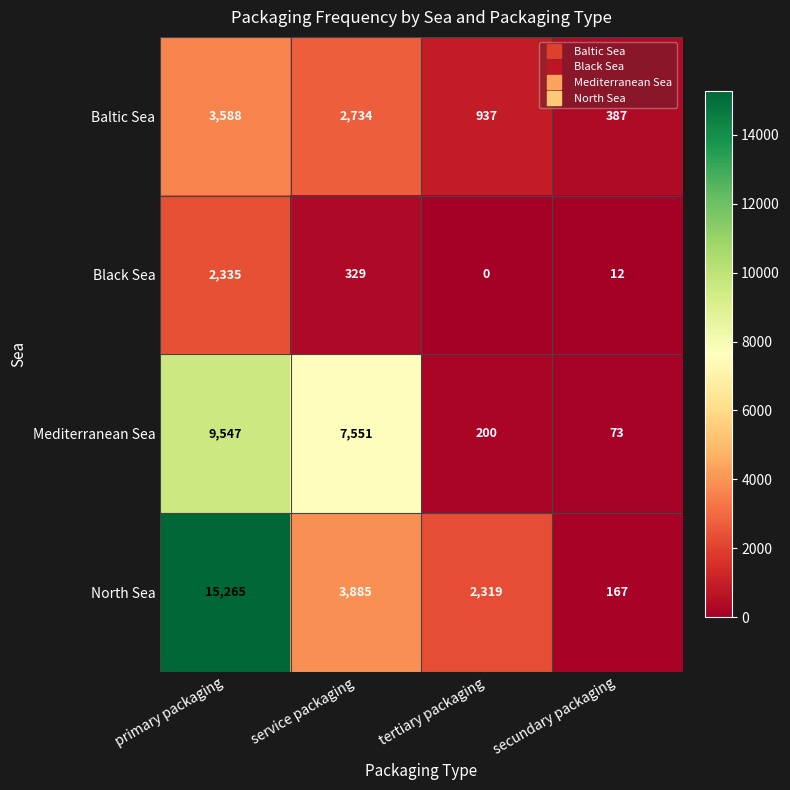

Rank the series by their maximum value, from highest to lowest.

North Sea, Mediterranean Sea, Baltic Sea, Black Sea